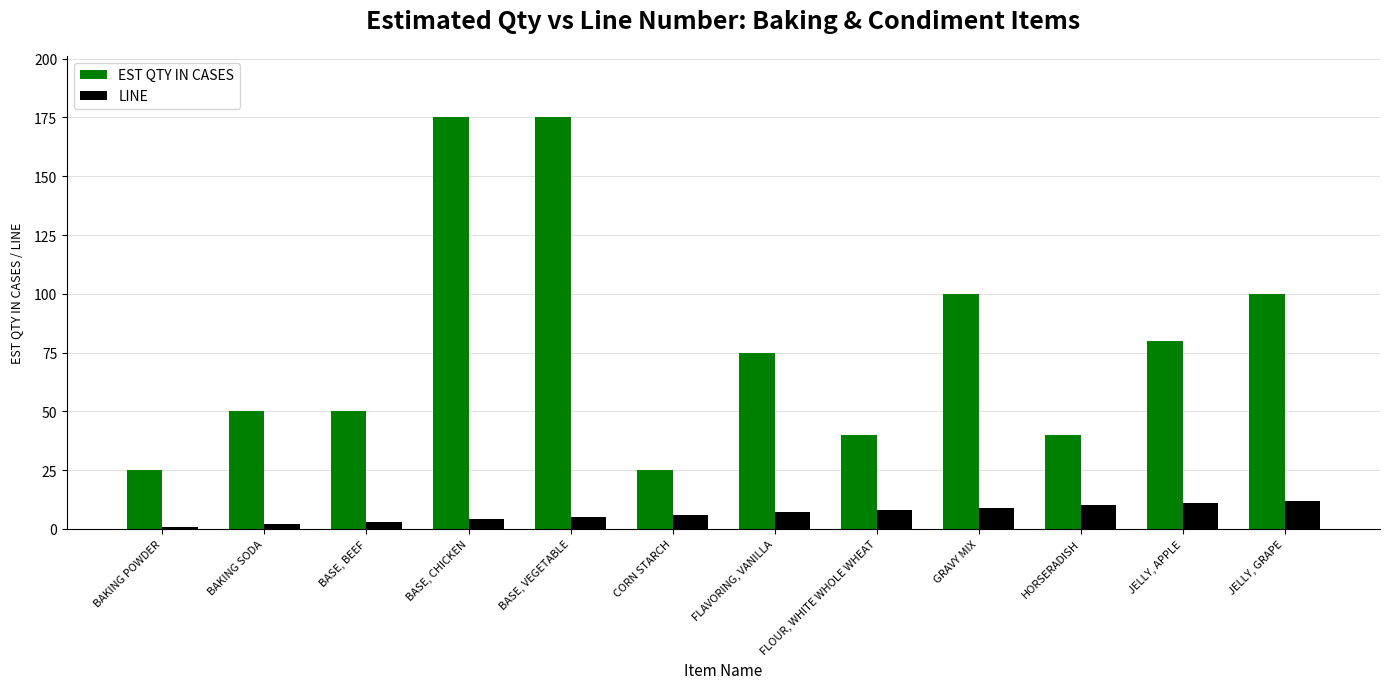

What is the label of the 4th bar from the right?

GRAVY MIX